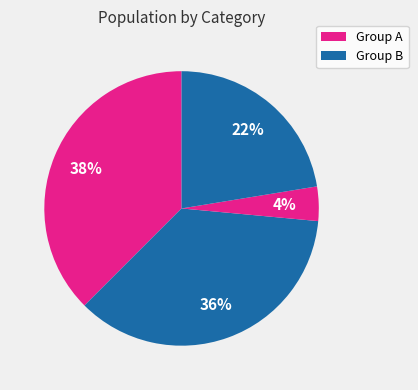

How many slices are in this pie chart?

4